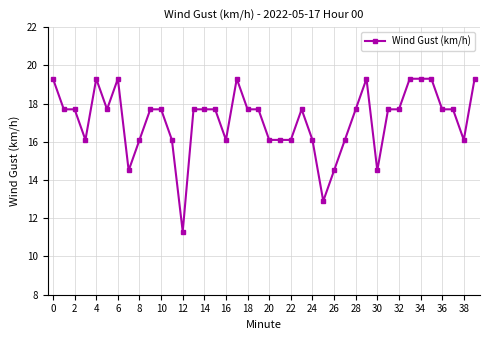

Reading right to left, transcribe all the data shown in this chart.

19.3	16.1	17.7	17.7	19.3	19.3	19.3	17.7	17.7	14.5	19.3	17.7	16.1	14.5	12.9	16.1	17.7	16.1	16.1	16.1	17.7	17.7	19.3	16.1	17.7	17.7	17.7	11.3	16.1	17.7	17.7	16.1	14.5	19.3	17.7	19.3	16.1	17.7	17.7	19.3